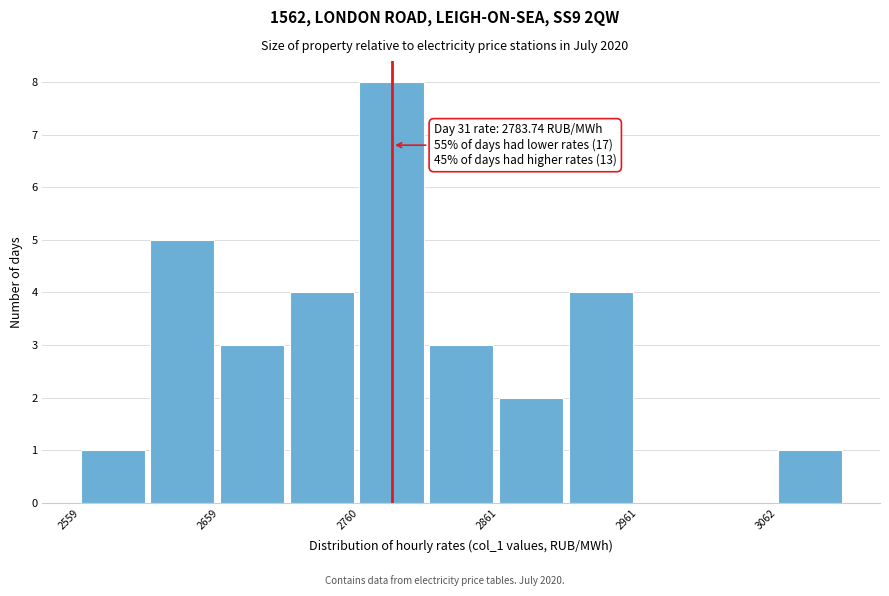

Read against the x-axis, roughly where is the centre of the tallest bar?

2780